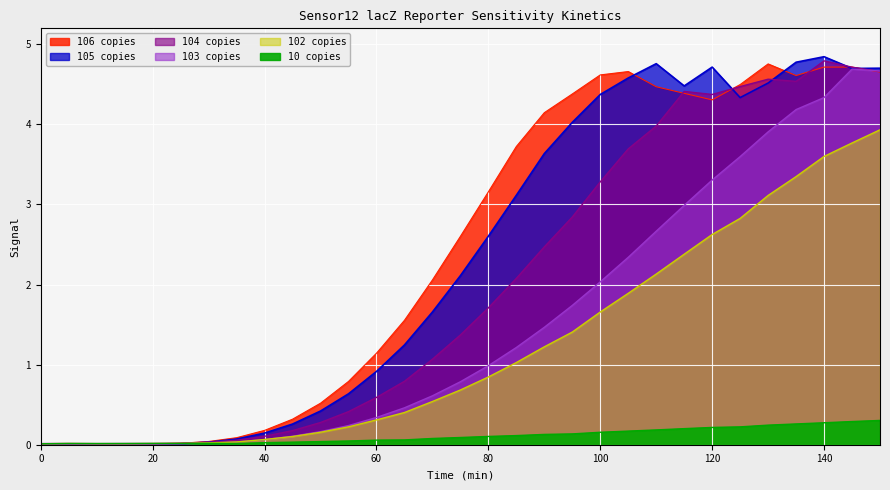

In 102 copies, how many points are higher than both neighbors (excluding endpoints)?

1